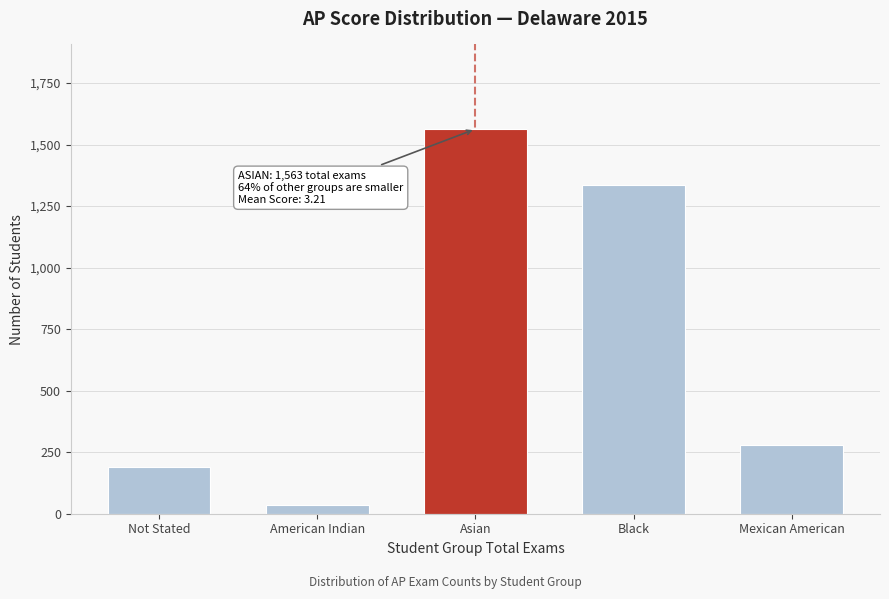

Reading left to right, transcribe all the data shown in this chart.

Not Stated=190	American Indian=34	Asian=1563	Black=1337	Mexican American=279